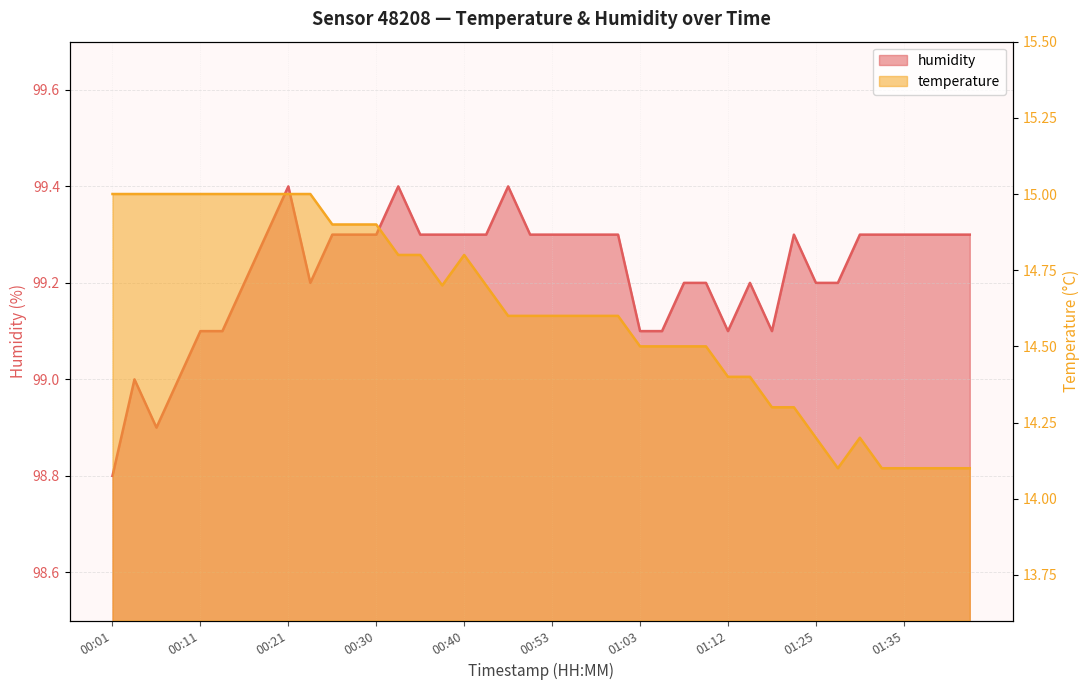

Reading left to right, what are all the values shown in this chart?

temperature: 00:01=15.0	00:04=15.0	00:06=15.0	00:09=15.0	00:11=15.0	00:13=15.0	00:16=15.0	00:18=15.0	00:21=15.0	00:23=15.0	00:26=14.9	00:28=14.9	00:30=14.9	00:33=14.8	00:35=14.8	00:38=14.7	00:40=14.8	00:43=14.7	00:48=14.6	00:50=14.6	00:53=14.6	00:55=14.6	00:58=14.6	01:00=14.6	01:03=14.5	01:05=14.5	01:07=14.5	01:10=14.5	01:12=14.4	01:18=14.4	01:20=14.3	01:22=14.3	01:25=14.2	01:27=14.1	01:30=14.2	01:32=14.1	01:35=14.1	01:37=14.1	01:39=14.1	01:42=14.1
humidity: 00:01=98.8	00:04=99.0	00:06=98.9	00:09=99.0	00:11=99.1	00:13=99.1	00:16=99.2	00:18=99.3	00:21=99.4	00:23=99.2	00:26=99.3	00:28=99.3	00:30=99.3	00:33=99.4	00:35=99.3	00:38=99.3	00:40=99.3	00:43=99.3	00:48=99.4	00:50=99.3	00:53=99.3	00:55=99.3	00:58=99.3	01:00=99.3	01:03=99.1	01:05=99.1	01:07=99.2	01:10=99.2	01:12=99.1	01:18=99.2	01:20=99.1	01:22=99.3	01:25=99.2	01:27=99.2	01:30=99.3	01:32=99.3	01:35=99.3	01:37=99.3	01:39=99.3	01:42=99.3